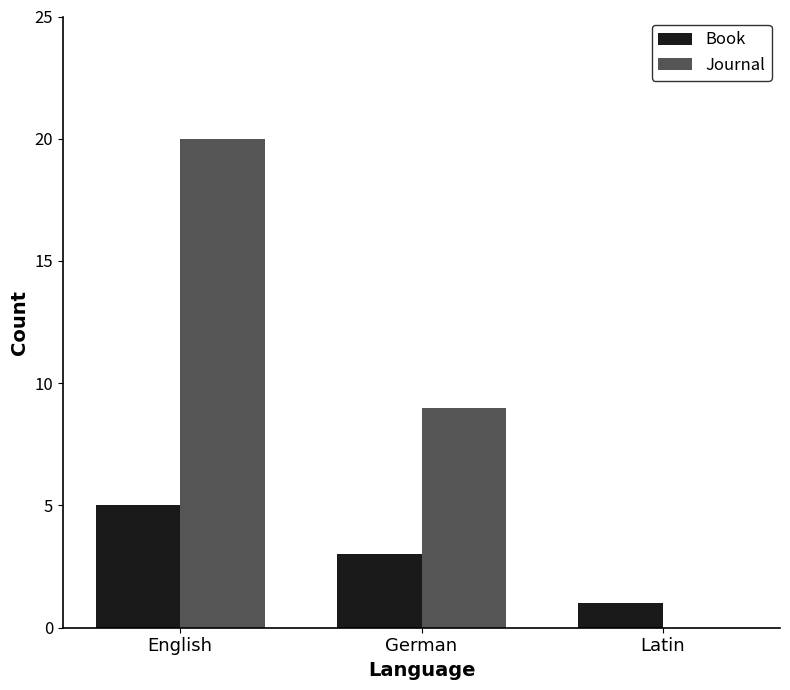

Which series changed the most between English and Latin?

Journal